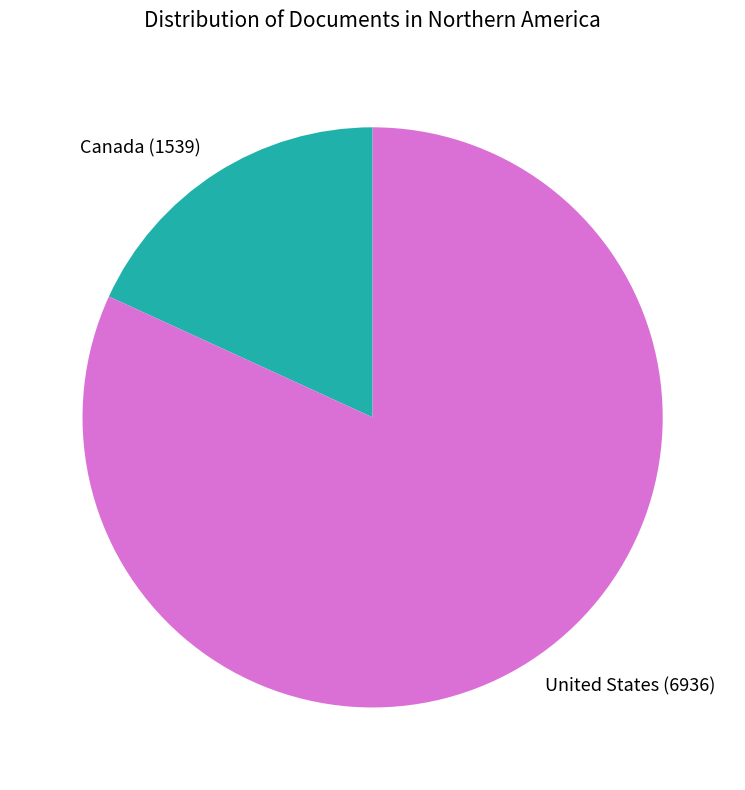

Rank the categories by value from highest to lowest.

United States, Canada